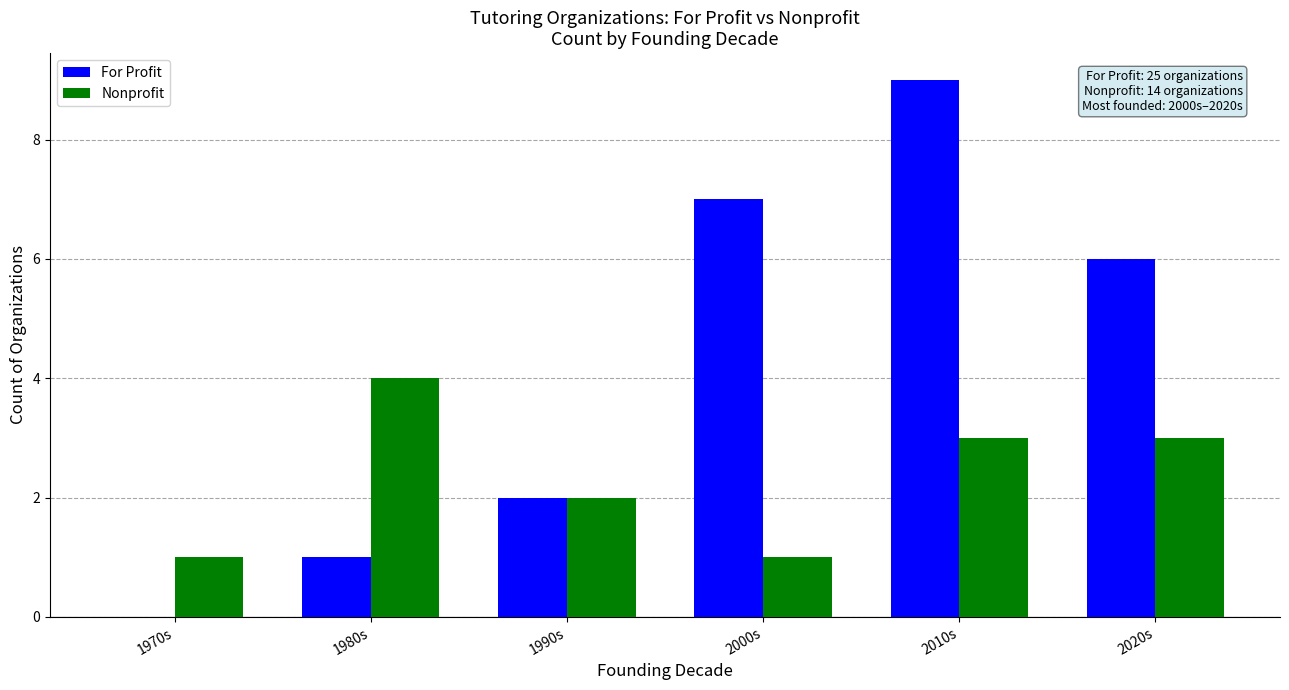

How many positive values does the For Profit series have?

5